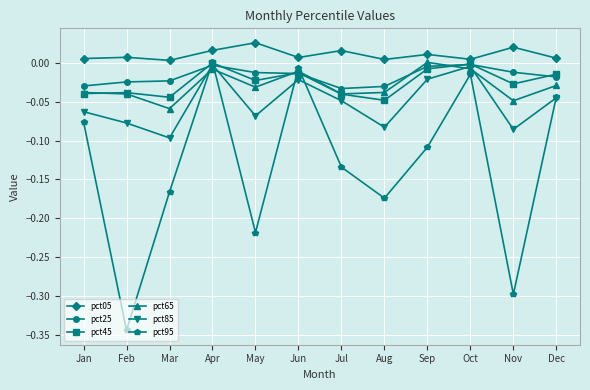

Is the value of pct05 at Jan greater than the value of pct65 at Mar?

Yes